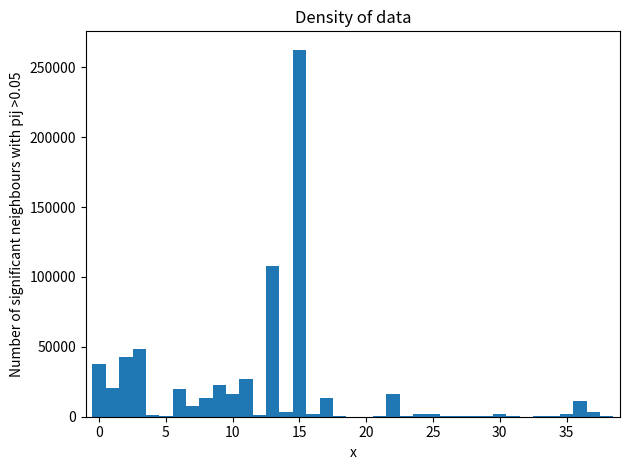

Around what value on the x-axis is the tallest bar? Give the approximate position of its centre, as read against the axis.

15.0